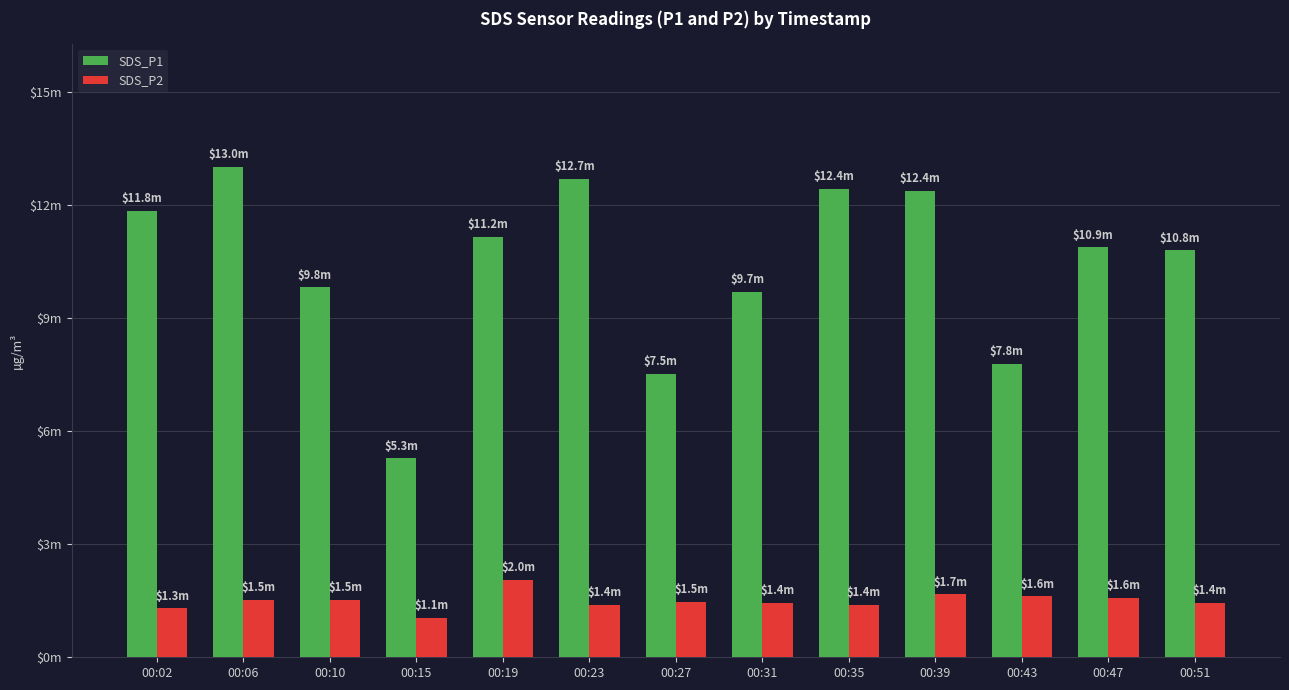

Reading right to left, transcribe all the data shown in this chart.

SDS_P1: 10.8	10.9	7.8	12.4	12.4	9.7	7.5	12.7	11.2	5.3	9.8	13.0	11.8
SDS_P2: 1.4	1.6	1.6	1.7	1.4	1.4	1.5	1.4	2.0	1.1	1.5	1.5	1.3